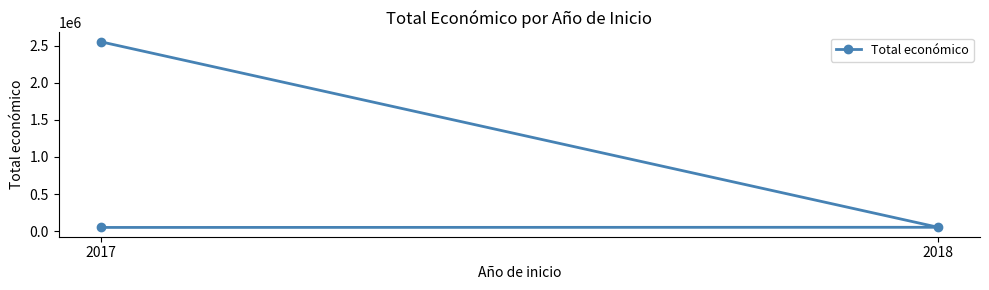

The value at 2017 is 21174. True or false?

False